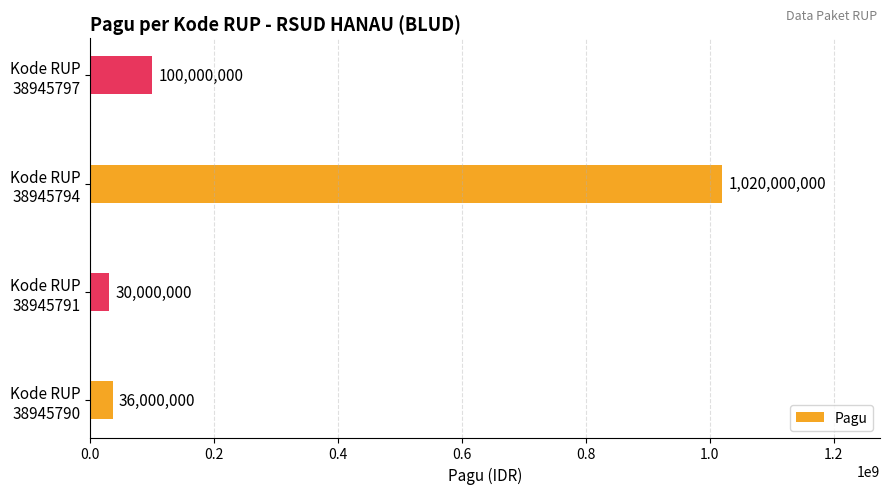

Does the chart contain stacked bars?

No